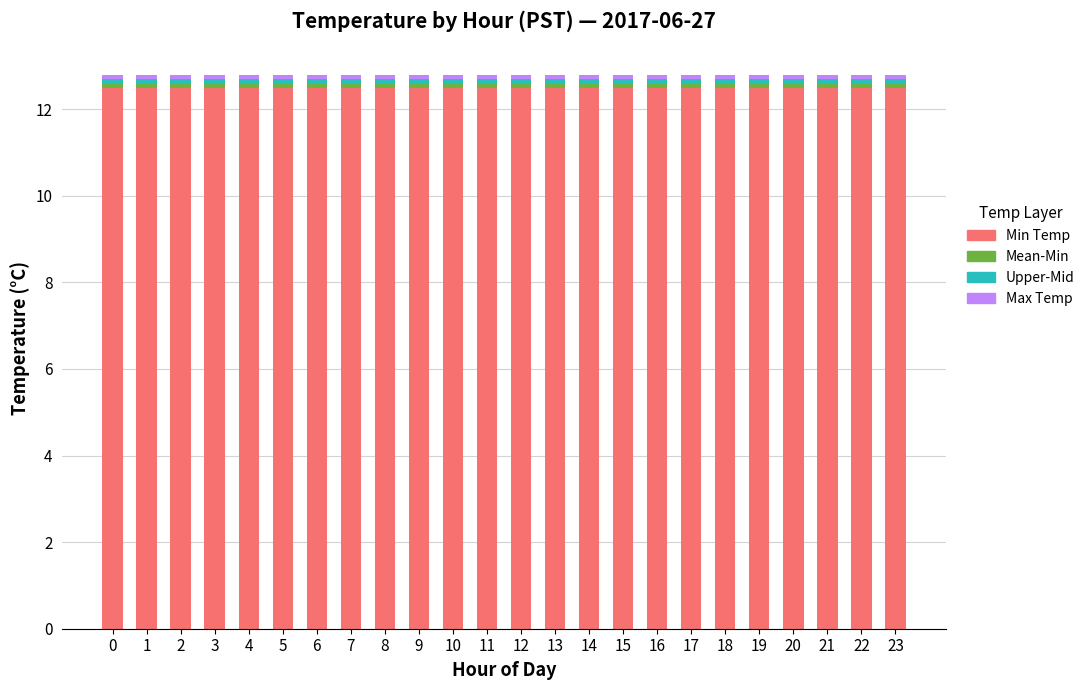

What is the value of the Min Temp bar at the 18th from the left?

12.5